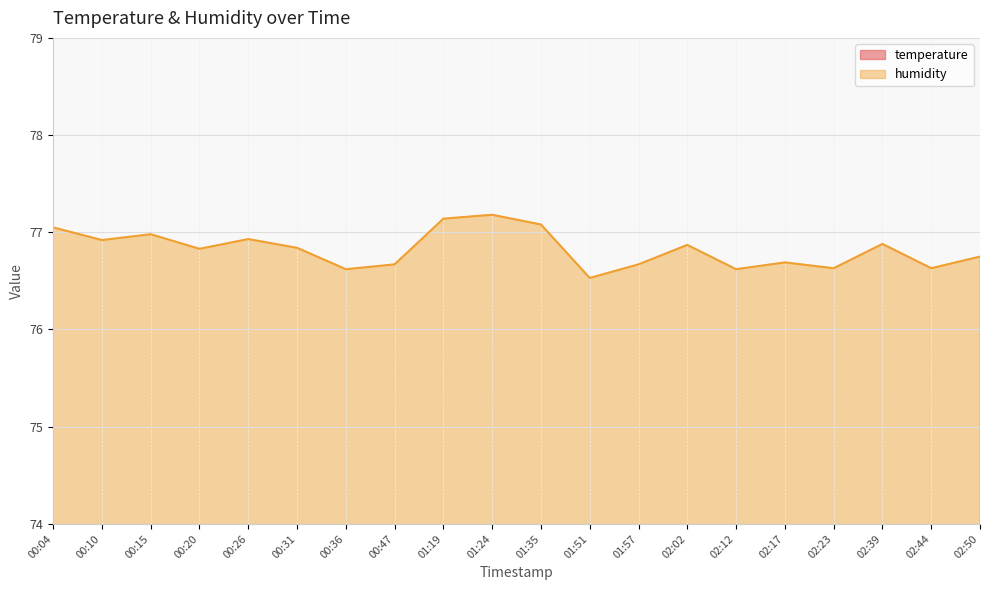

Reading right to left, transcribe all the data shown in this chart.

temperature: 28.7	28.8	28.7	28.8	28.8	28.8	28.7	28.8	28.8	28.8	28.8	28.8	28.8	28.9	28.9	28.9	28.9	28.8	28.8	28.8
humidity: 76.8	76.6	76.9	76.6	76.7	76.6	76.9	76.7	76.5	77.1	77.2	77.1	76.7	76.6	76.8	76.9	76.8	77.0	76.9	77.0